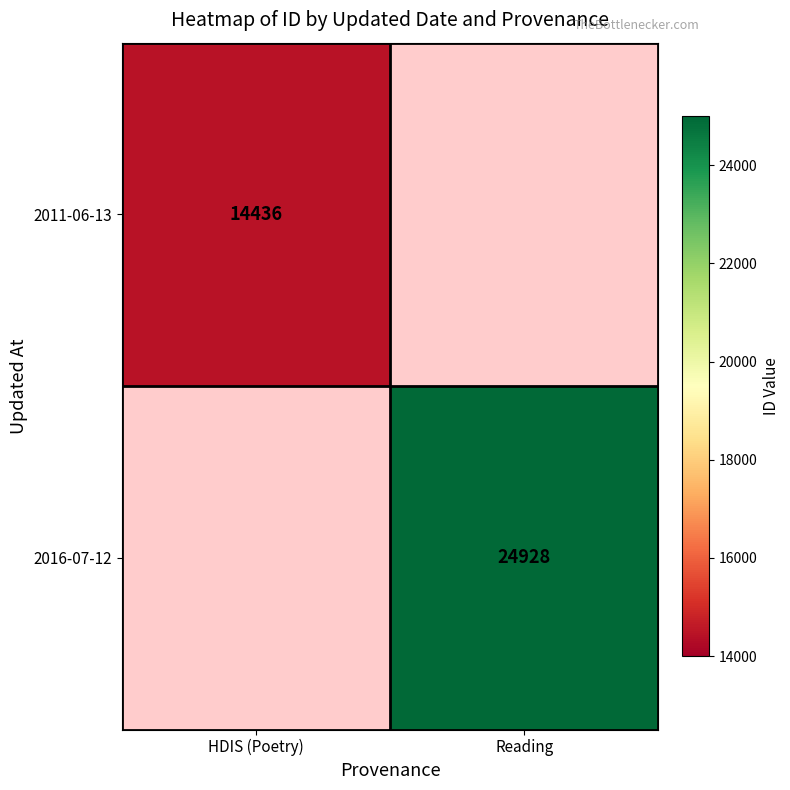

What is the maximum value shown in the chart?

24928.0